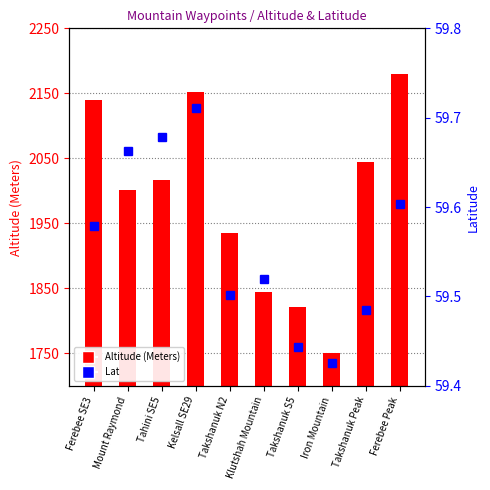

Reading left to right, extract all data points from this chart.

Altitude (Meters): Ferebee SE3=2140.0	Mount Raymond=2001.0	Tahini SE5=2016.0	Kelsall SE29=2152.0	Takshanuk N2=1935.0	Klutshah Mountain=1845.0	Takshanuk S5=1821.0	Iron Mountain=1751.0	Takshanuk Peak=2045.0	Ferebee Peak=2180.0
Lat: Ferebee SE3=59.6	Mount Raymond=59.7	Tahini SE5=59.7	Kelsall SE29=59.7	Takshanuk N2=59.5	Klutshah Mountain=59.5	Takshanuk S5=59.4	Iron Mountain=59.4	Takshanuk Peak=59.5	Ferebee Peak=59.6